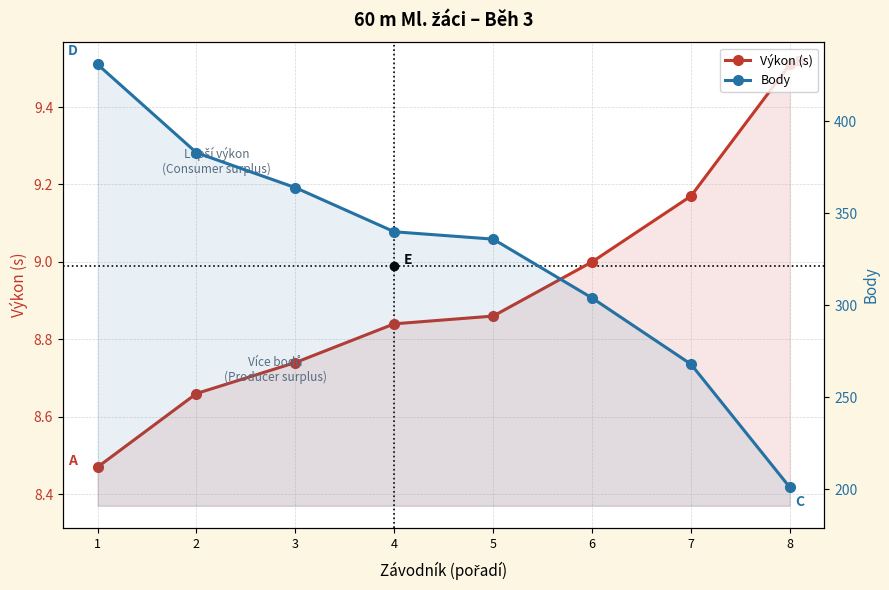

True or false: Výkon (s) has a value of 8.8 at 4.

True